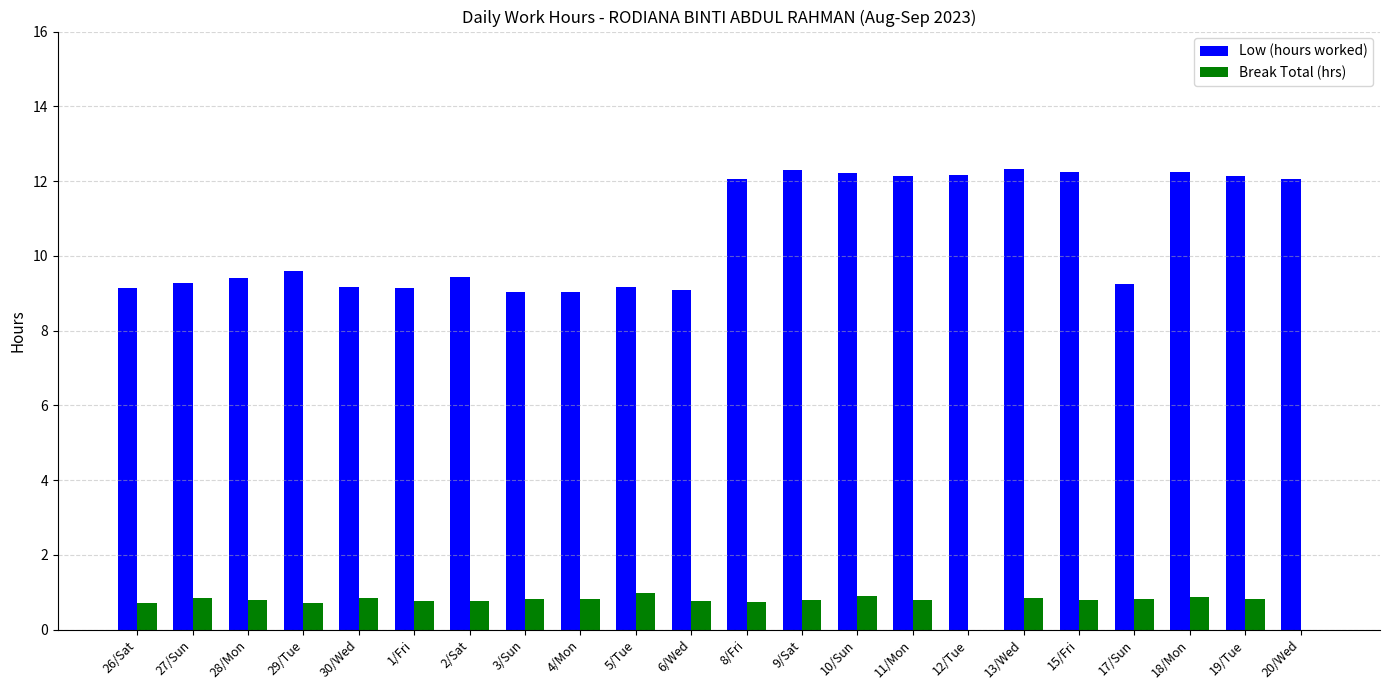

What is the maximum value shown in the chart?

12.3